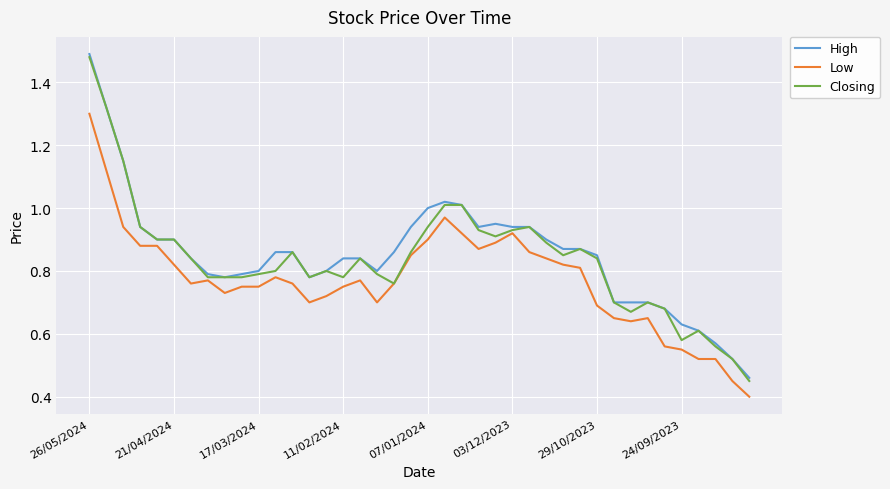

How many lines are shown in the chart?

3